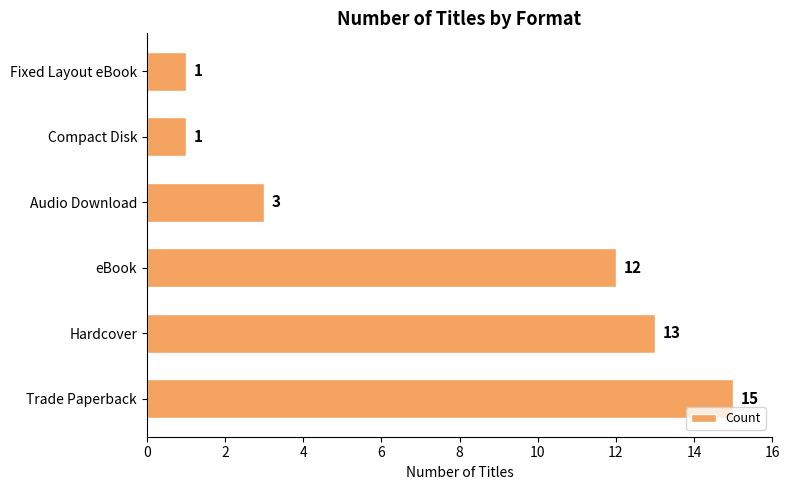

True or false: the data shows 2 at Fixed Layout eBook.

False